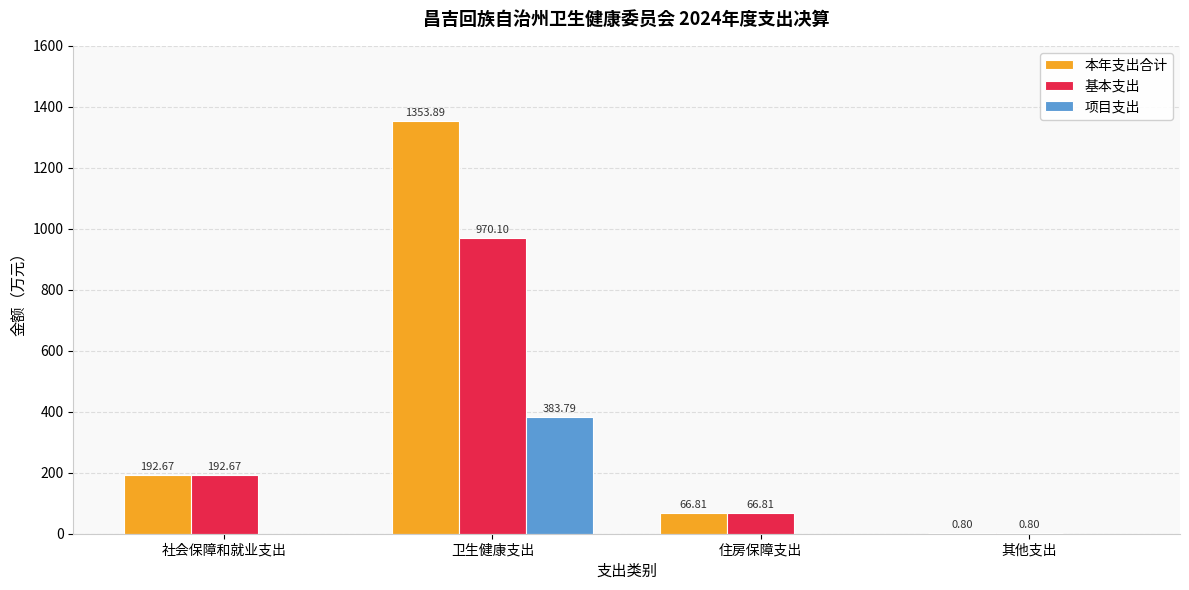

What are all the series names shown in the legend?

本年支出合计, 基本支出, 项目支出